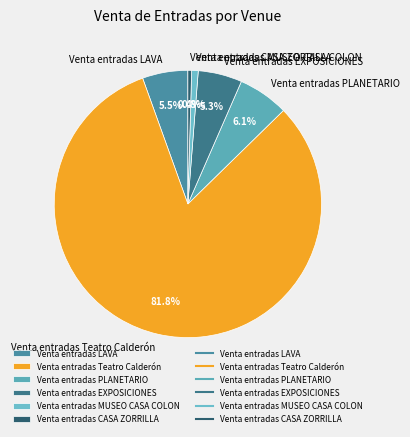

To the nearest percent, what is the difference between the largest and smallest slice percentages?

81%